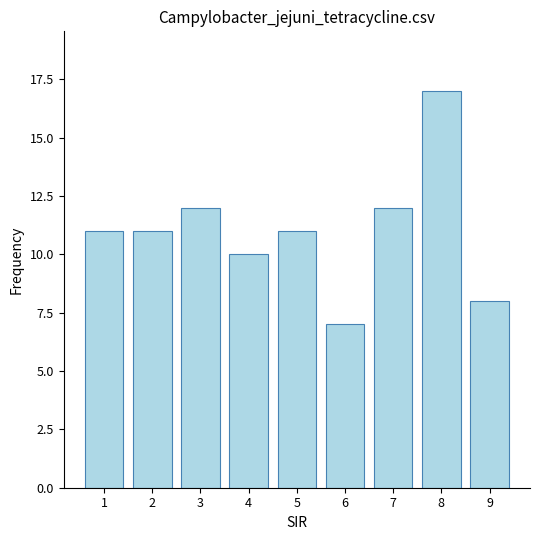

Which category has the highest value across all series?

8